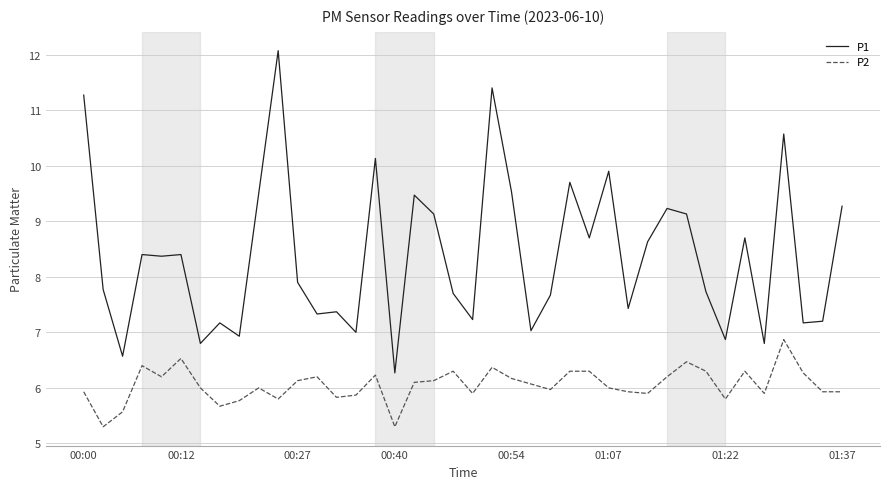

What is the difference between the maximum and minimum values in the P1 series?

5.8